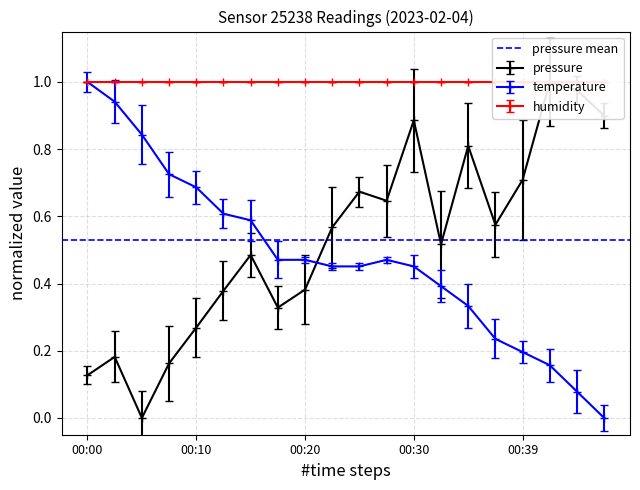

What is the maximum value shown in the chart?

1.0